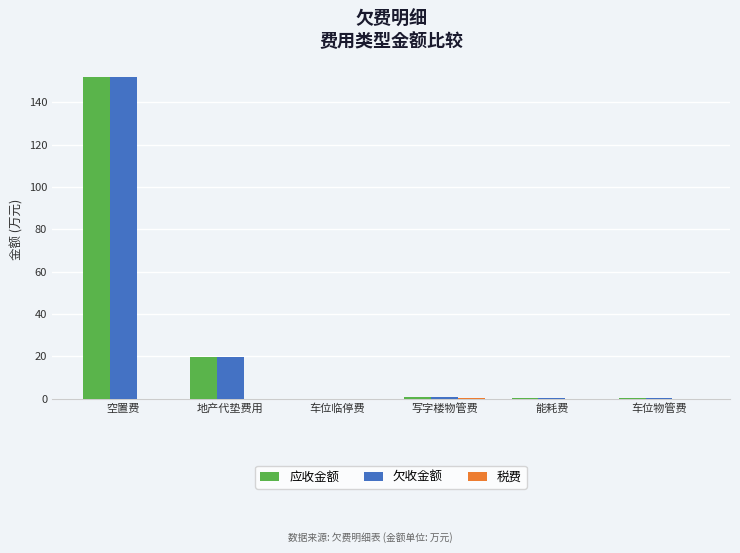

The value of 应收金额 at 地产代垫费用 is 19.5. True or false?

True